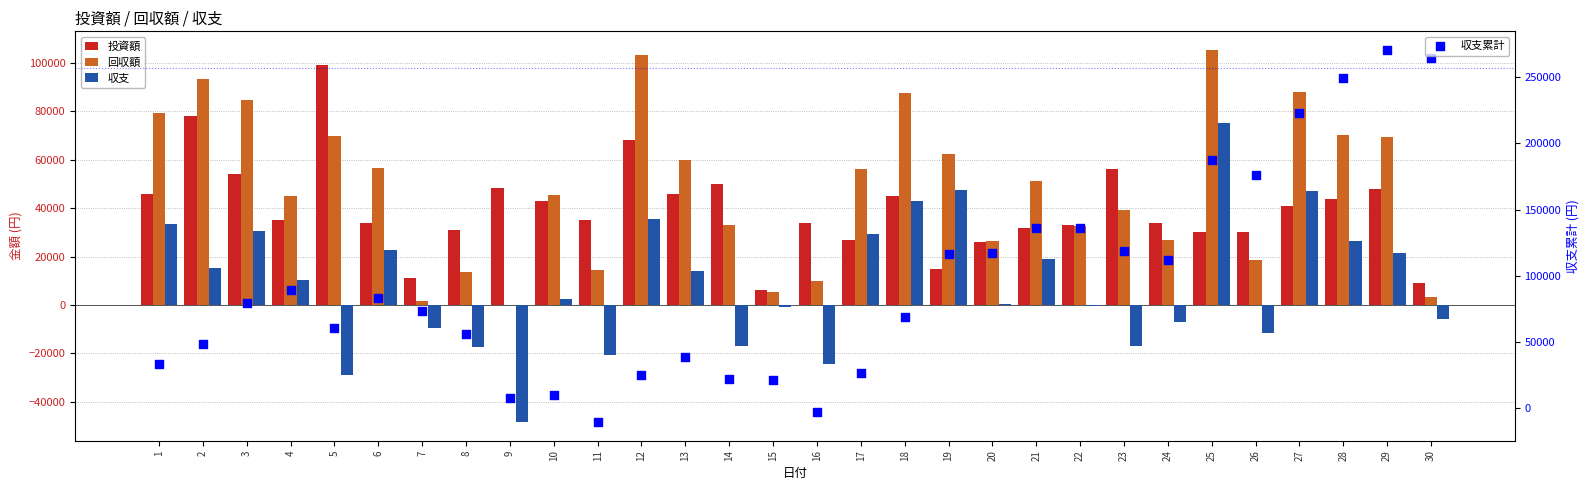

Which series has the largest total across all categories?

収支累計